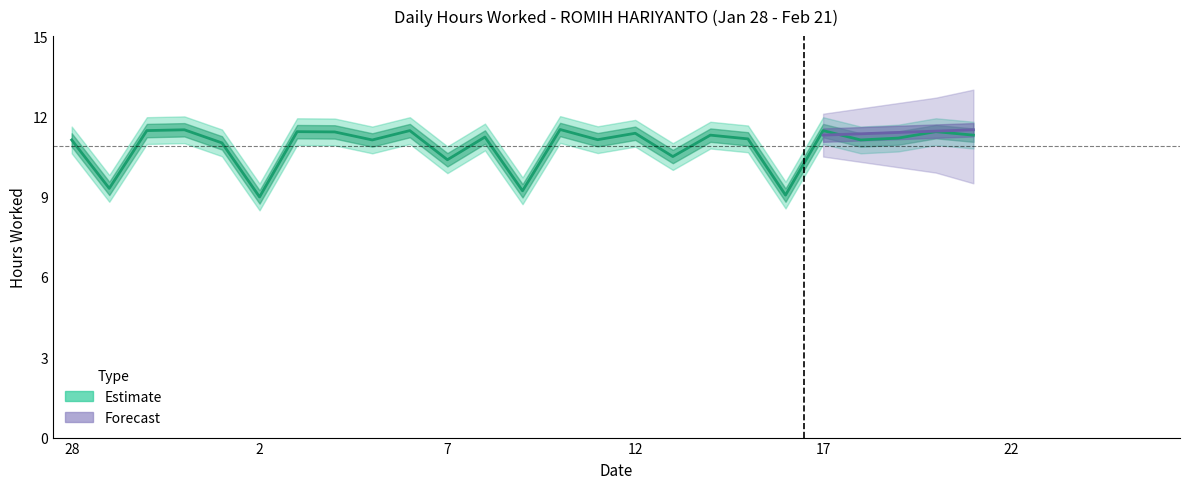

What is the difference between the values at 15 and 9?

1.9